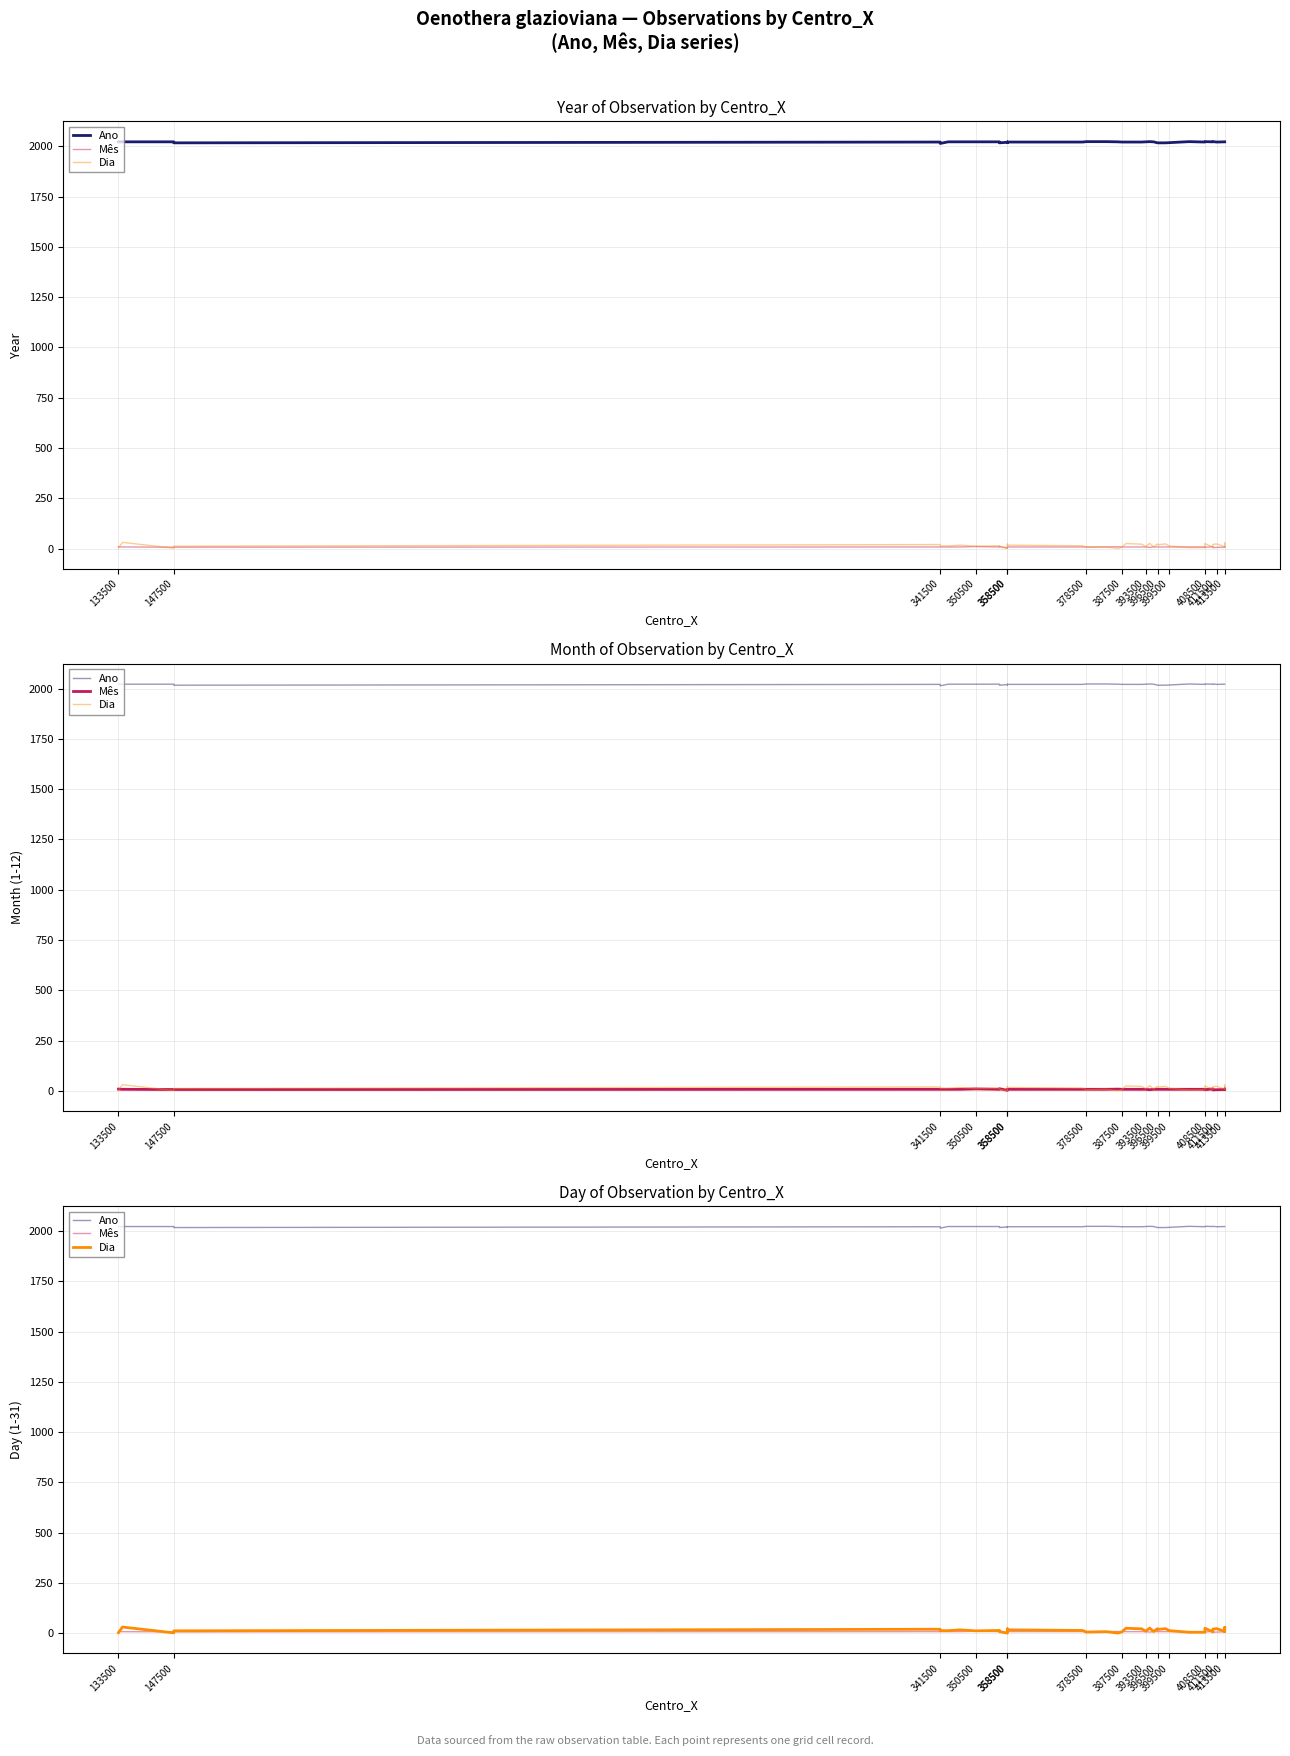

What is the value of the Mês point at the 30th from the left?

8